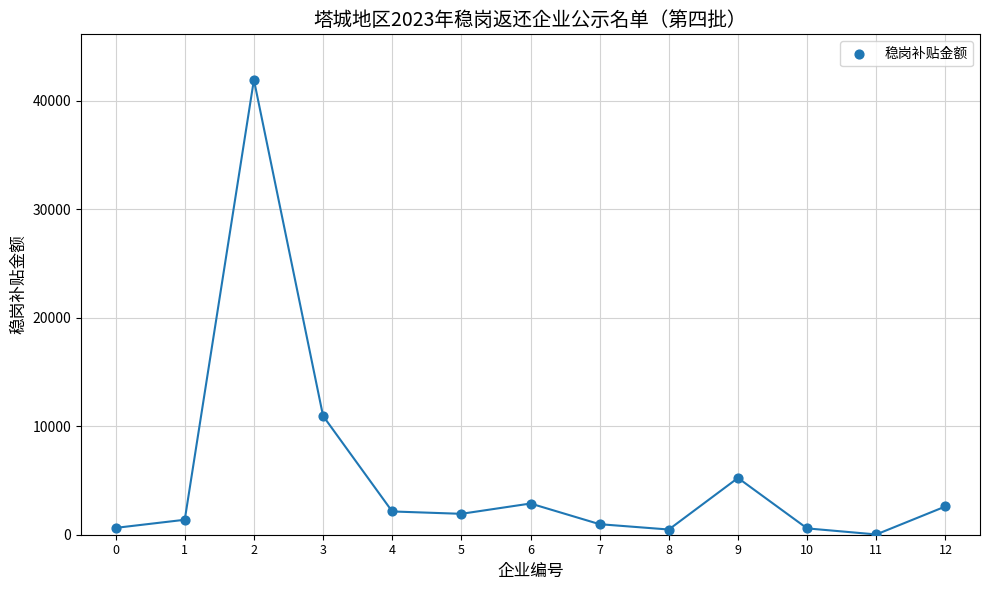

What is the range of Y values (max minus min)?

41897.2